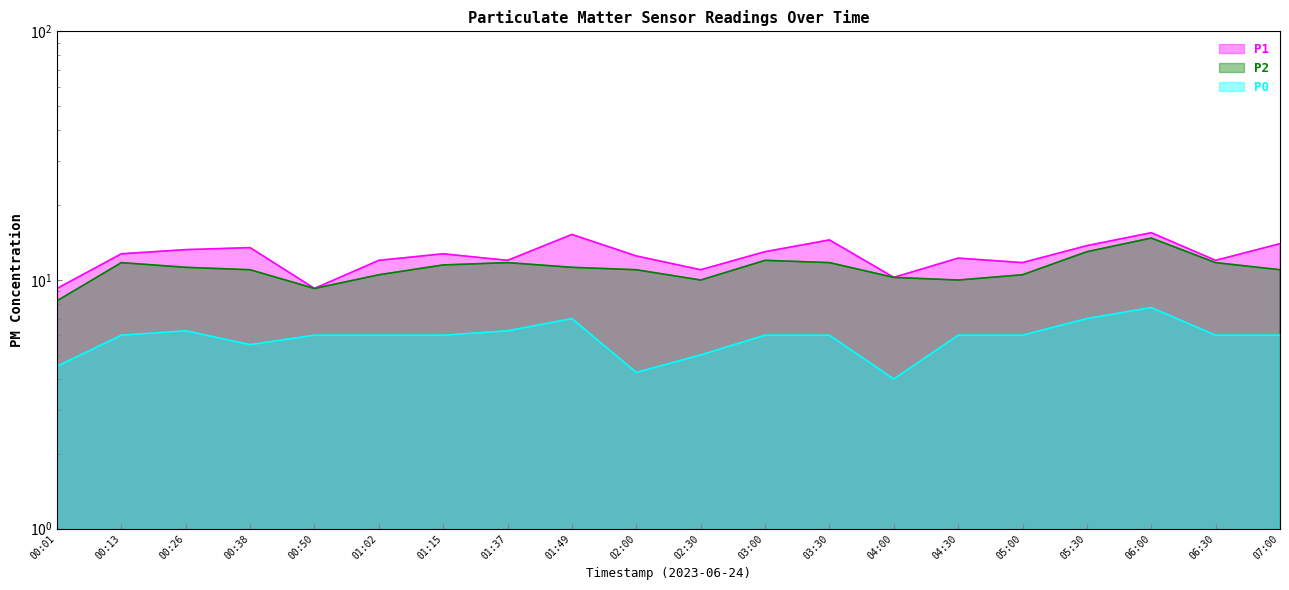

Read the P0 value at 00:38.

5.5